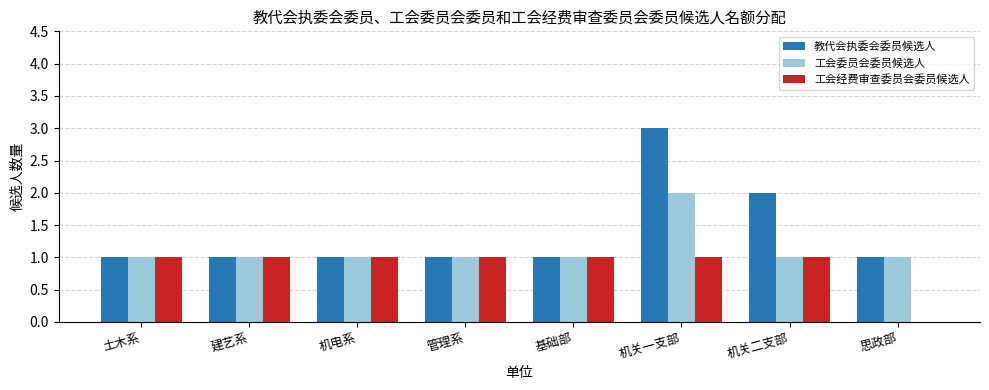

What is the greatest value displayed?

3